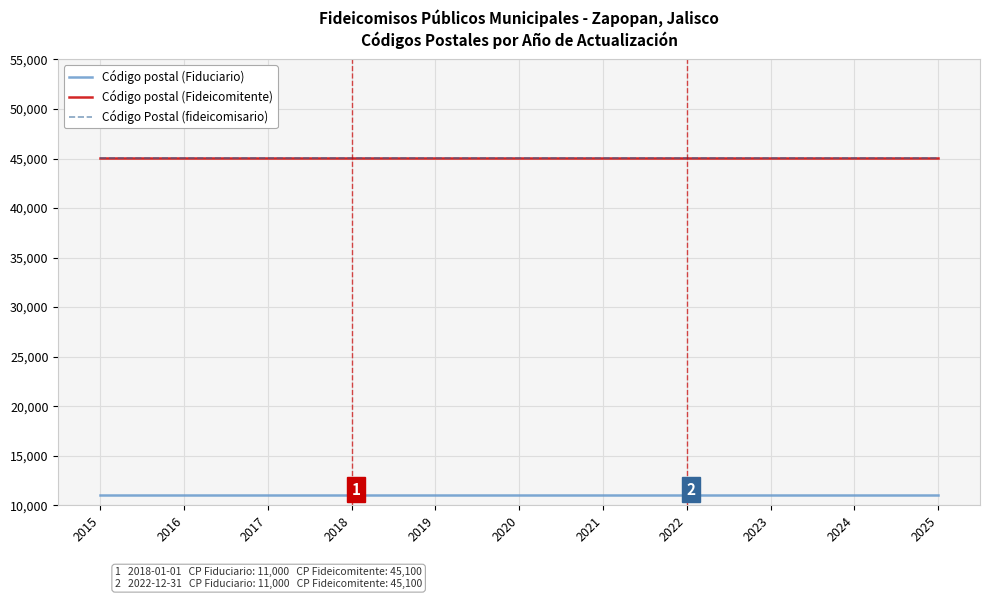

The value of Código postal (Fideicomitente) at 2021 is 45100. True or false?

True